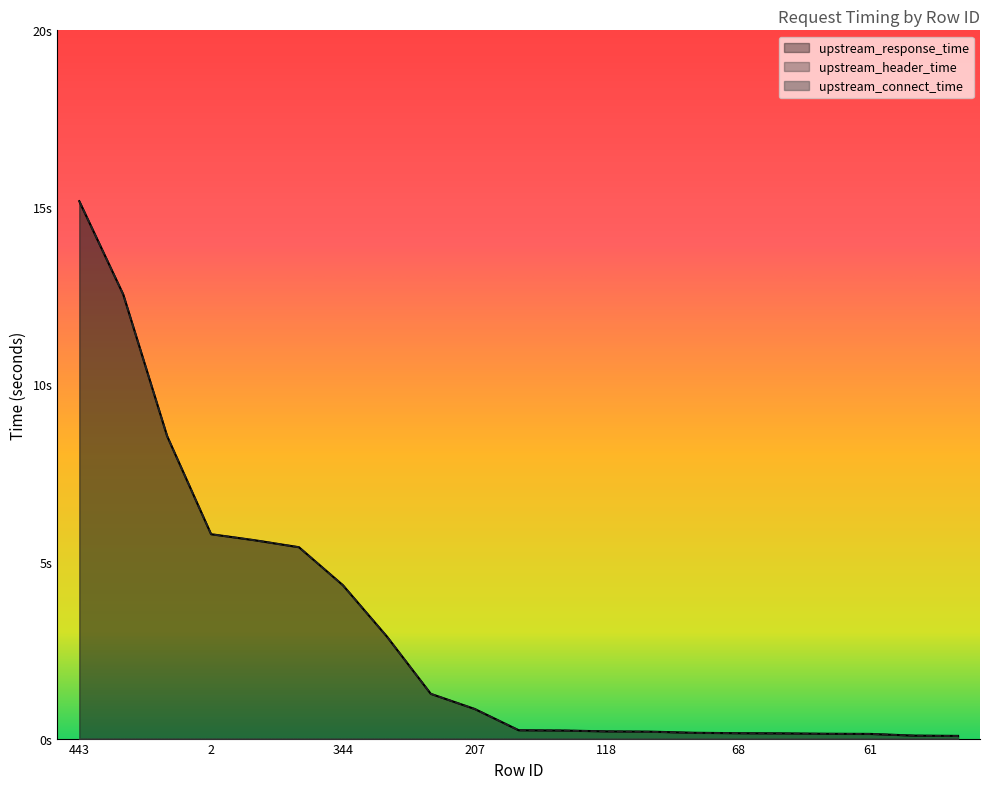

What is the difference between the upstream_header_time values at 338 and 398?

8.4